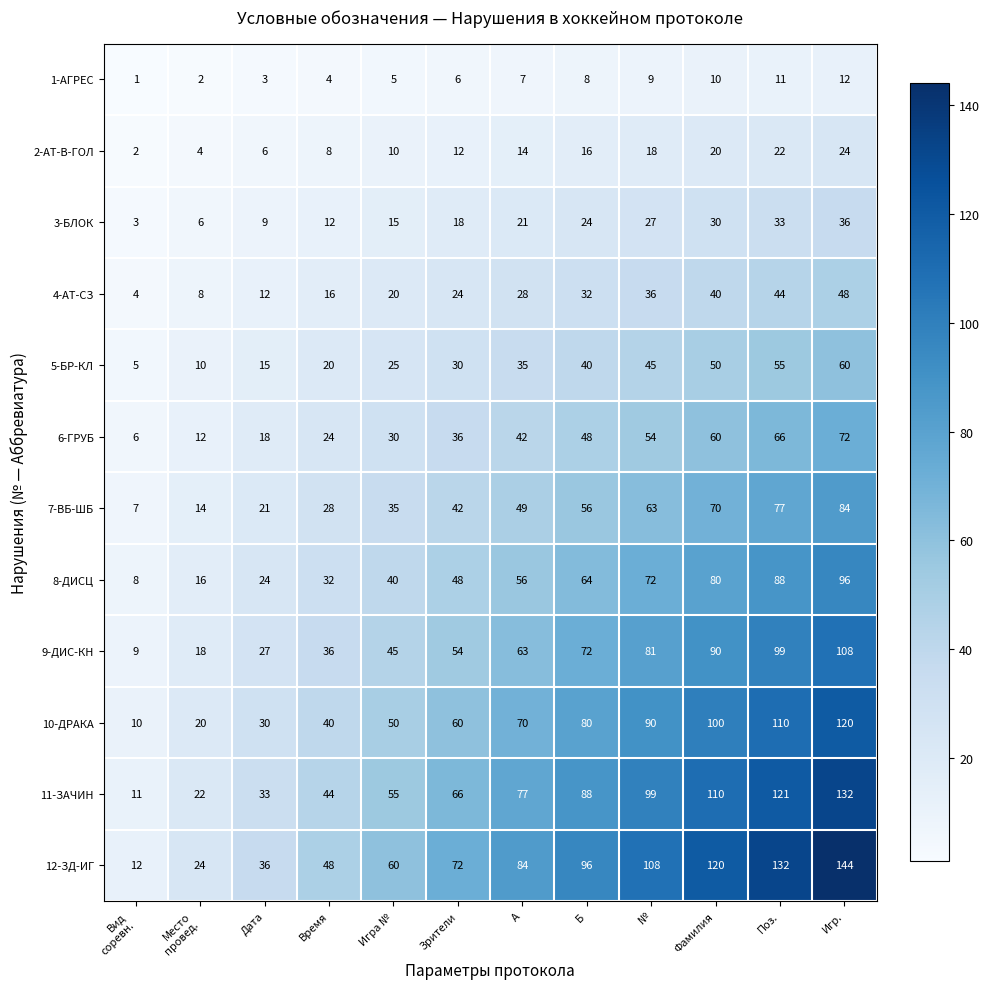

Which category has the highest value across all series?

Игр.